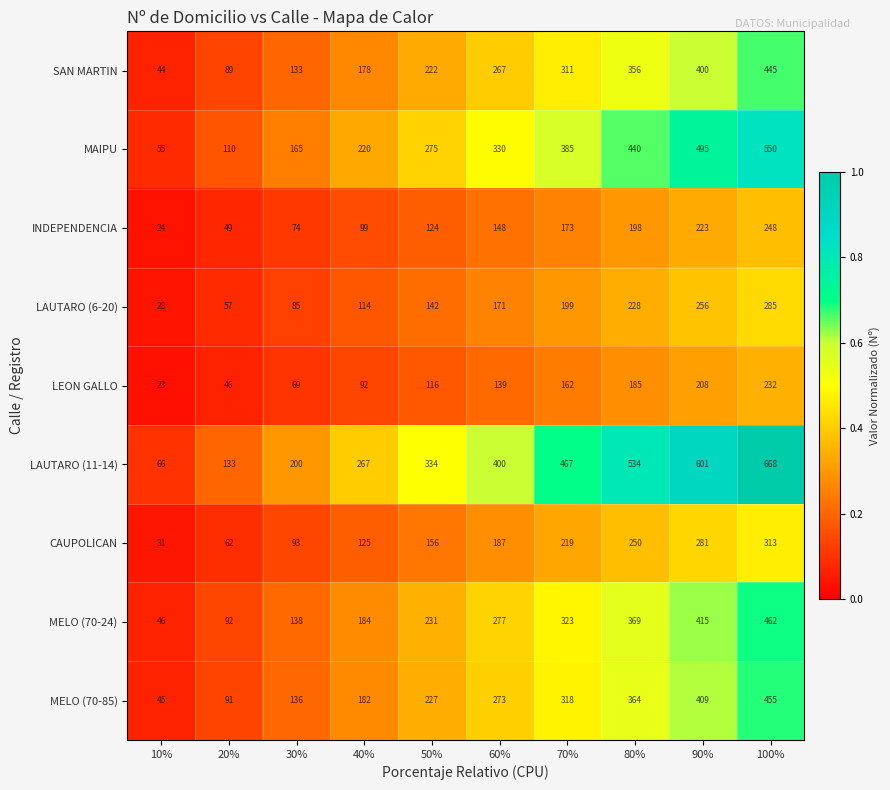

Which series has the widest spread of values?

LAUTARO (11-14)